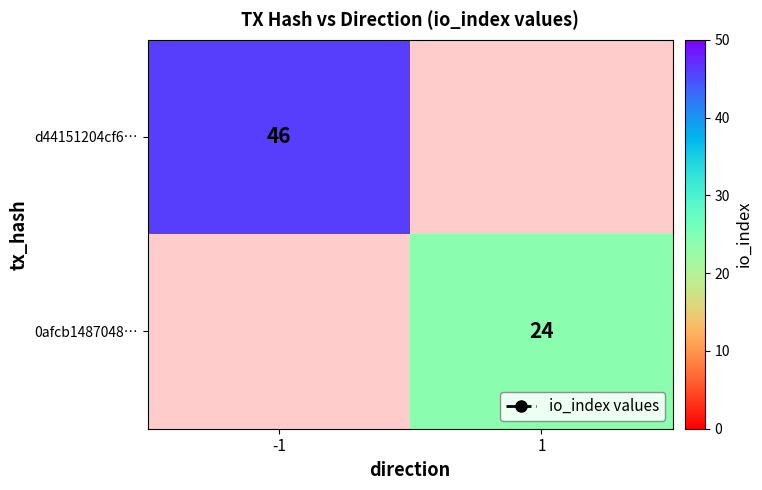

The 0afcb1487048… series shows 34 at 1. True or false?

False